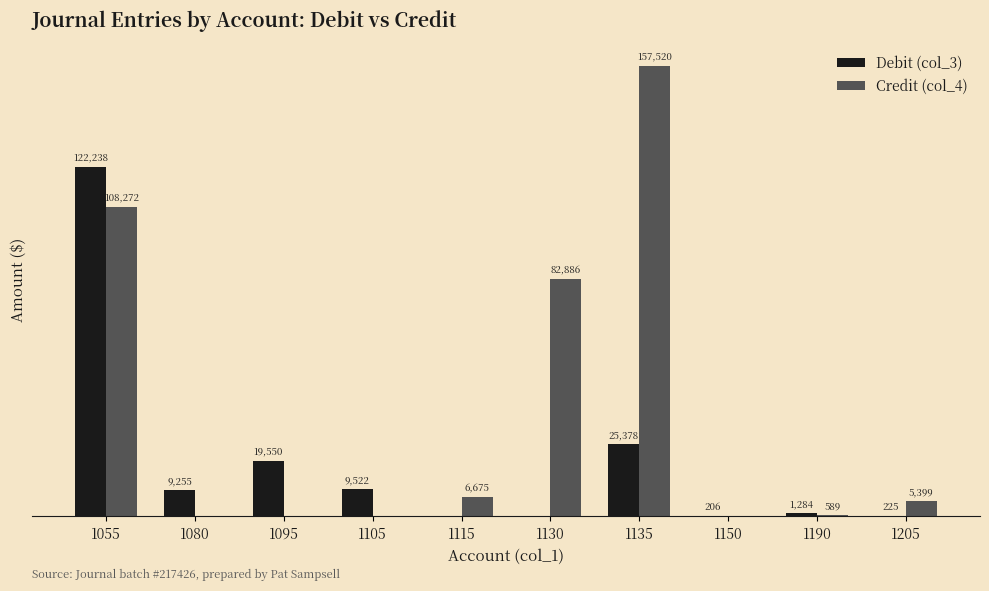

Which series has the largest total across all categories?

Credit (col_4)